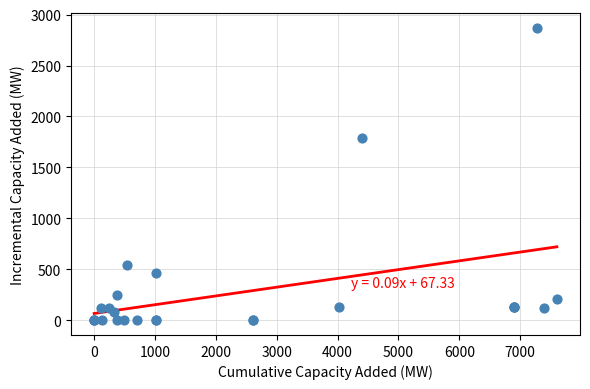

What Y value in the scatter plot is closest to 1436?

1787.2